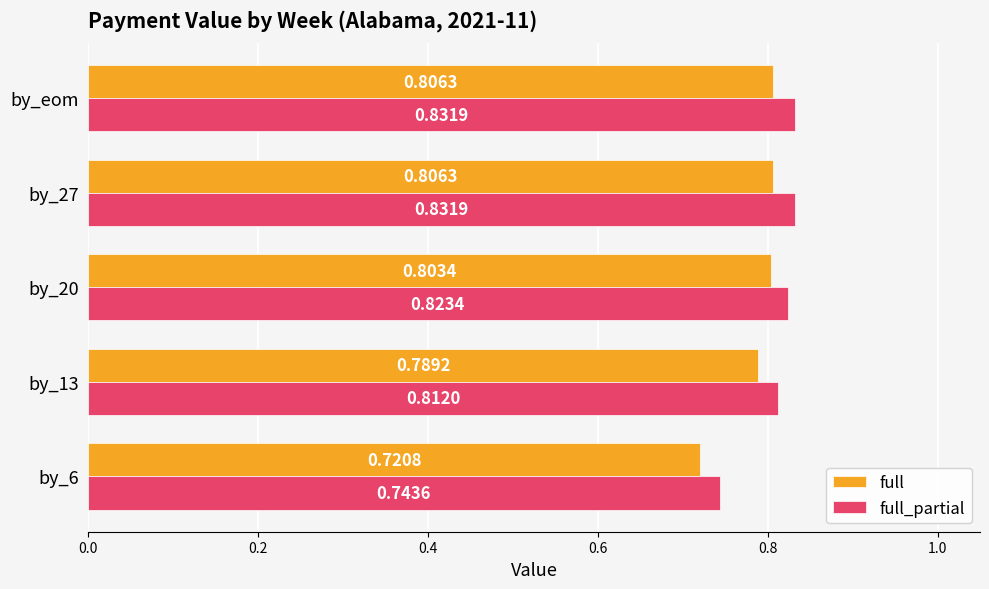

What is the sum of all full values?

3.9